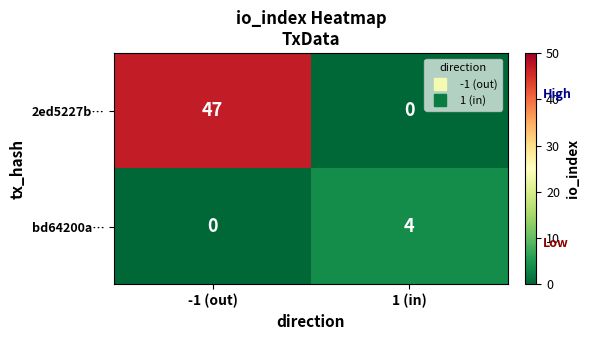

Reading left to right, what are all the values shown in this chart?

2ed5227b…: 47	0
bd64200a…: 0	4